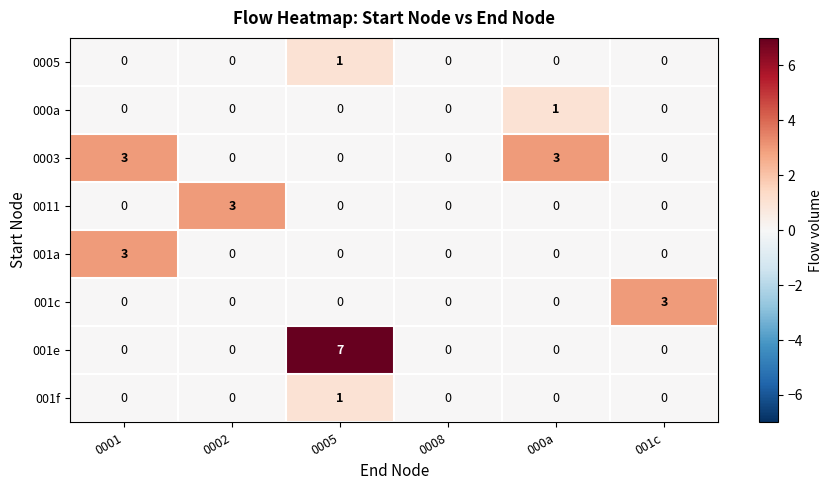

What is the difference between the maximum and second lowest values in the 0011 series?

3